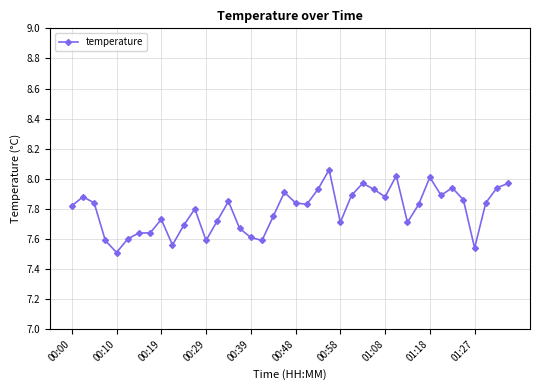

What is the difference between the second highest and second lowest values?

0.5